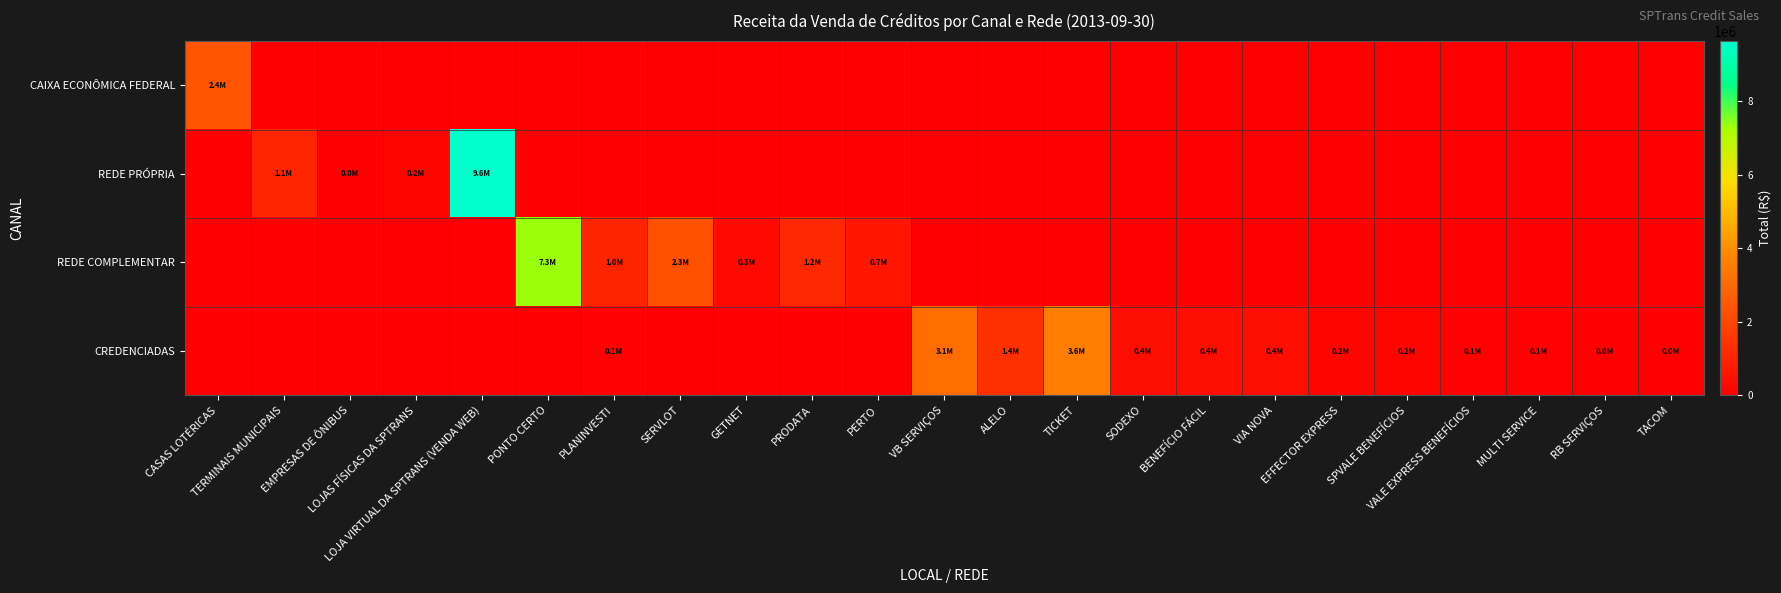

Reading right to left, list all the values displayed in this chart.

CAIXA ECONÔMICA FEDERAL: TACOM=0.0	RB SERVIÇOS=0.0	MULTI SERVICE=0.0	VALE EXPRESS BENEFÍCIOS=0.0	SPVALE BENEFÍCIOS=0.0	EFFECTOR EXPRESS=0.0	VIA NOVA=0.0	BENEFÍCIO FÁCIL=0.0	SODEXO=0.0	TICKET=0.0	ALELO=0.0	VB SERVIÇOS=0.0	PERTO=0.0	PRODATA=0.0	GETNET=0.0	SERVLOT=0.0	PLANINVESTI=0.0	PONTO CERTO=0.0	LOJA VIRTUAL DA SPTRANS (VENDA WEB)=0.0	LOJAS FÍSICAS DA SPTRANS=0.0	EMPRESAS DE ÔNIBUS=0.0	TERMINAIS MUNICIPAIS=0.0	CASAS LOTÉRICAS=2447753.0
REDE PRÓPRIA: TACOM=0.0	RB SERVIÇOS=0.0	MULTI SERVICE=0.0	VALE EXPRESS BENEFÍCIOS=0.0	SPVALE BENEFÍCIOS=0.0	EFFECTOR EXPRESS=0.0	VIA NOVA=0.0	BENEFÍCIO FÁCIL=0.0	SODEXO=0.0	TICKET=0.0	ALELO=0.0	VB SERVIÇOS=0.0	PERTO=0.0	PRODATA=0.0	GETNET=0.0	SERVLOT=0.0	PLANINVESTI=0.0	PONTO CERTO=0.0	LOJA VIRTUAL DA SPTRANS (VENDA WEB)=9642479.9	LOJAS FÍSICAS DA SPTRANS=158018.4	EMPRESAS DE ÔNIBUS=17180.5	TERMINAIS MUNICIPAIS=1077841.9	CASAS LOTÉRICAS=0.0
REDE COMPLEMENTAR: TACOM=0.0	RB SERVIÇOS=0.0	MULTI SERVICE=0.0	VALE EXPRESS BENEFÍCIOS=0.0	SPVALE BENEFÍCIOS=0.0	EFFECTOR EXPRESS=0.0	VIA NOVA=0.0	BENEFÍCIO FÁCIL=0.0	SODEXO=0.0	TICKET=0.0	ALELO=0.0	VB SERVIÇOS=0.0	PERTO=663163.6	PRODATA=1192005.6	GETNET=294103.6	SERVLOT=2264030.3	PLANINVESTI=1033179.4	PONTO CERTO=7318898.3	LOJA VIRTUAL DA SPTRANS (VENDA WEB)=0.0	LOJAS FÍSICAS DA SPTRANS=0.0	EMPRESAS DE ÔNIBUS=0.0	TERMINAIS MUNICIPAIS=0.0	CASAS LOTÉRICAS=0.0
CREDENCIADAS: TACOM=24969.9	RB SERVIÇOS=34340.2	MULTI SERVICE=64874.1	VALE EXPRESS BENEFÍCIOS=76062.5	SPVALE BENEFÍCIOS=181752.8	EFFECTOR EXPRESS=187453.8	VIA NOVA=418219.3	BENEFÍCIO FÁCIL=394096.8	SODEXO=440365.0	TICKET=3565354.5	ALELO=1378365.4	VB SERVIÇOS=3097890.9	PERTO=0.0	PRODATA=0.0	GETNET=0.0	SERVLOT=0.0	PLANINVESTI=64530.2	PONTO CERTO=0.0	LOJA VIRTUAL DA SPTRANS (VENDA WEB)=0.0	LOJAS FÍSICAS DA SPTRANS=0.0	EMPRESAS DE ÔNIBUS=0.0	TERMINAIS MUNICIPAIS=0.0	CASAS LOTÉRICAS=0.0